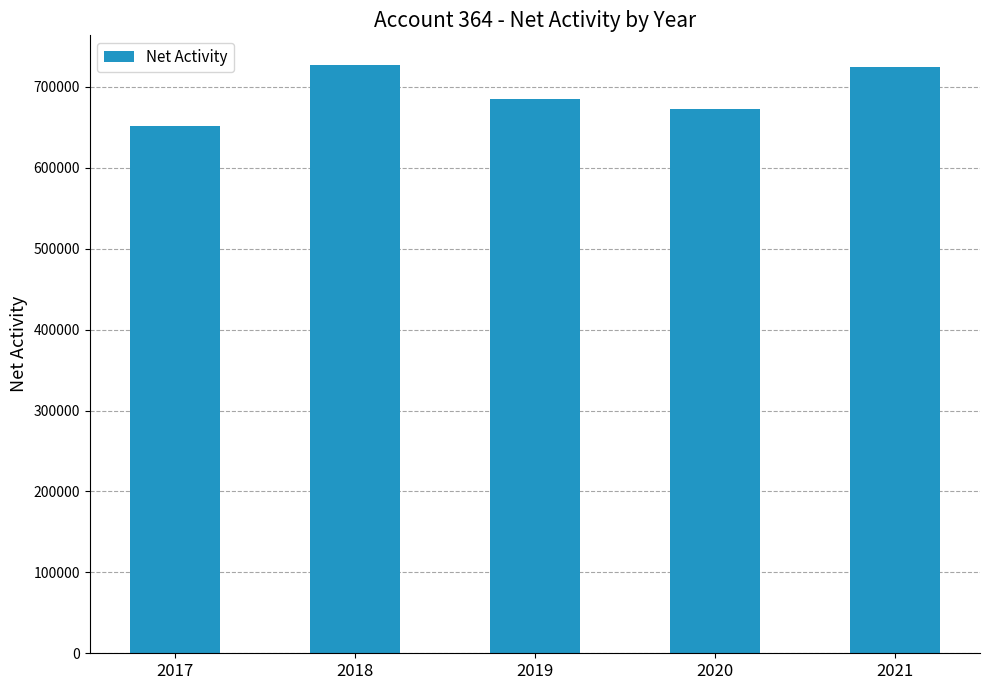

What is the sum of all values?

3462355.8